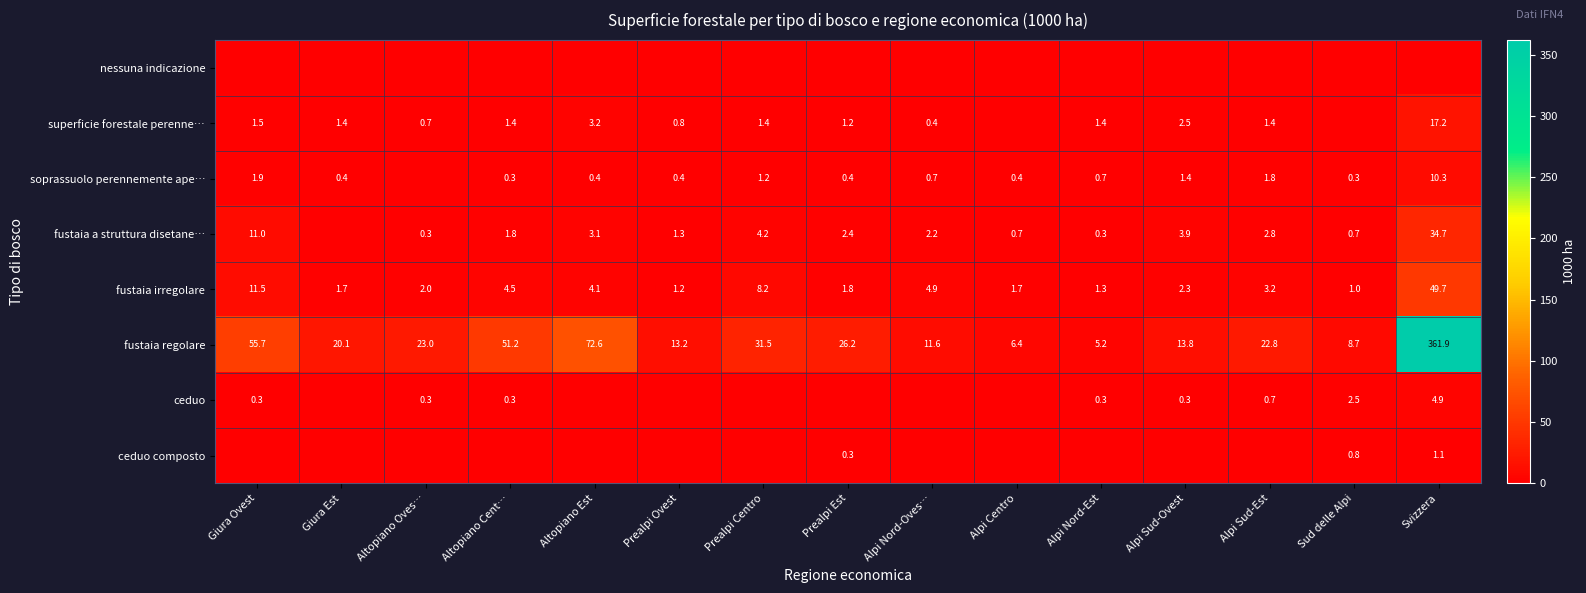

What is the lowest value of the fustaia regolare series?

5.2